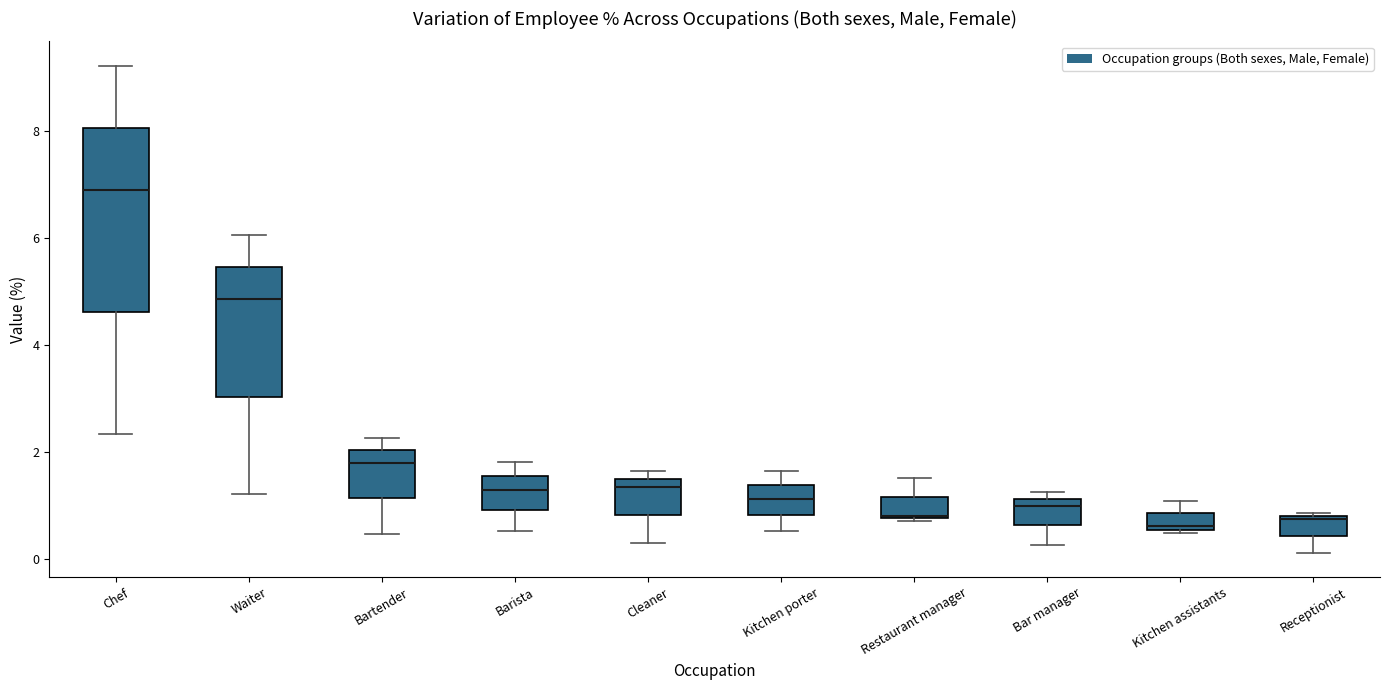

Where is the lower edge of the box for Receptionist on the y-axis? The values are not printed on the chart, so give them approximately, as read against the axis.

0.4